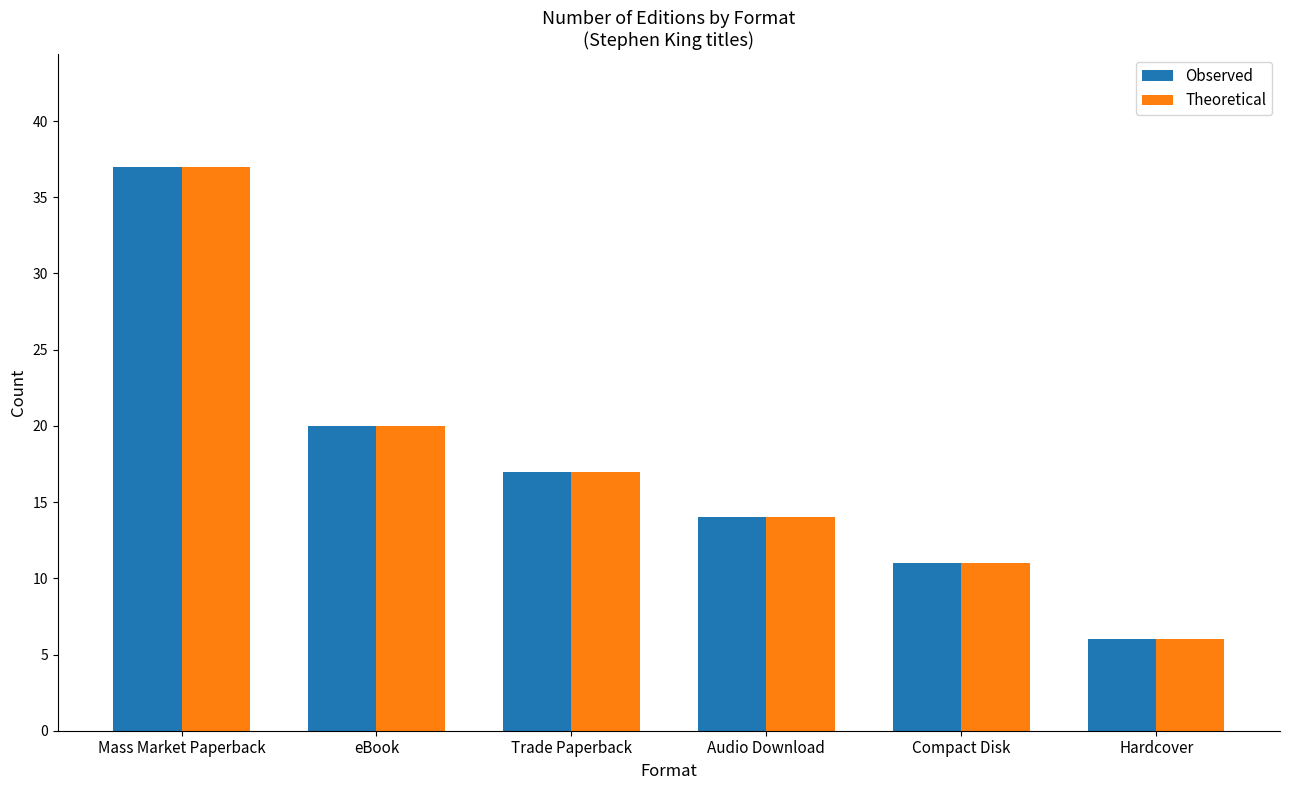

At which category is the sum across all series the highest?

Mass Market Paperback